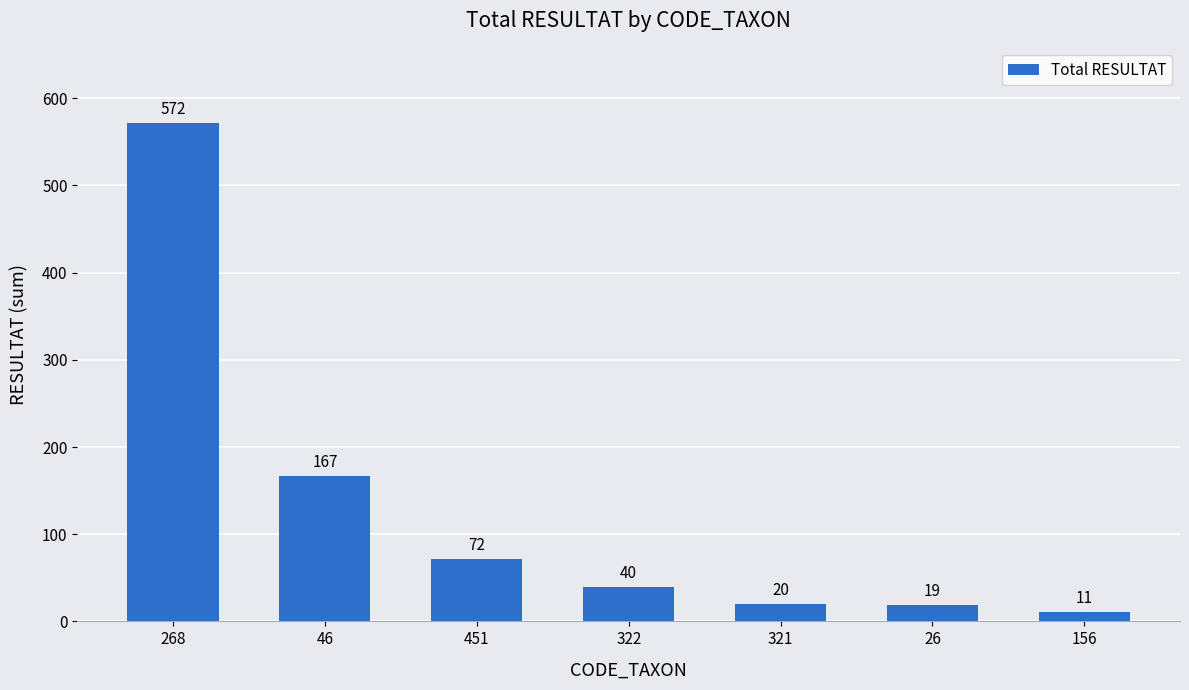

What is the sum of all values?

901